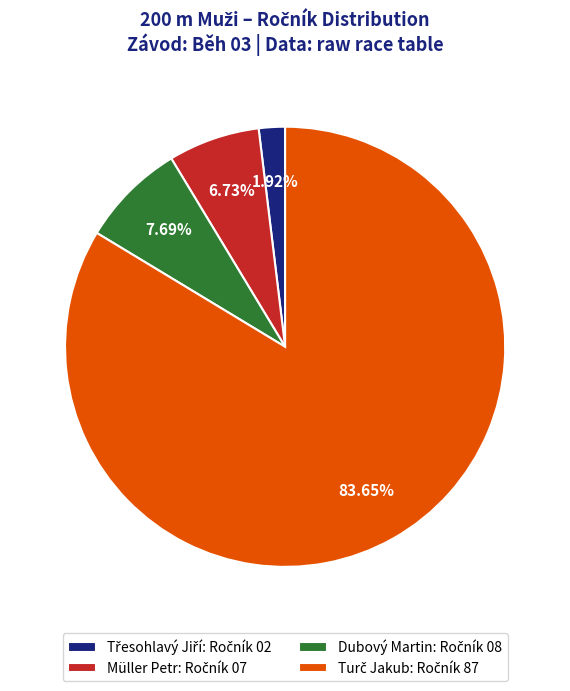

Is there a majority slice in this chart?

Yes